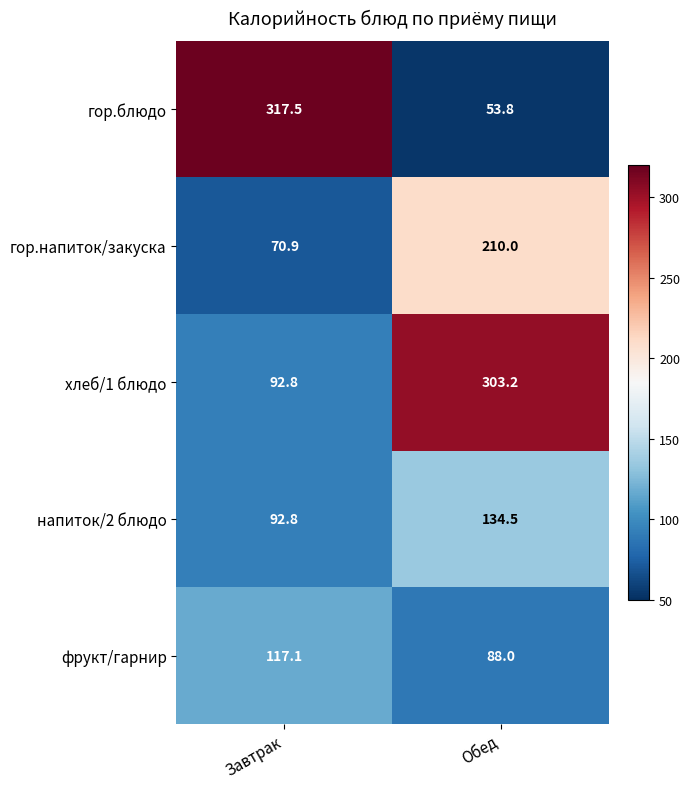

Reading right to left, what are all the values shown in this chart?

гор.блюдо: Обед=53.8	Завтрак=317.5
гор.напиток/закуска: Обед=210.0	Завтрак=70.9
хлеб/1 блюдо: Обед=303.2	Завтрак=92.8
напиток/2 блюдо: Обед=134.5	Завтрак=92.8
фрукт/гарнир: Обед=88.0	Завтрак=117.1